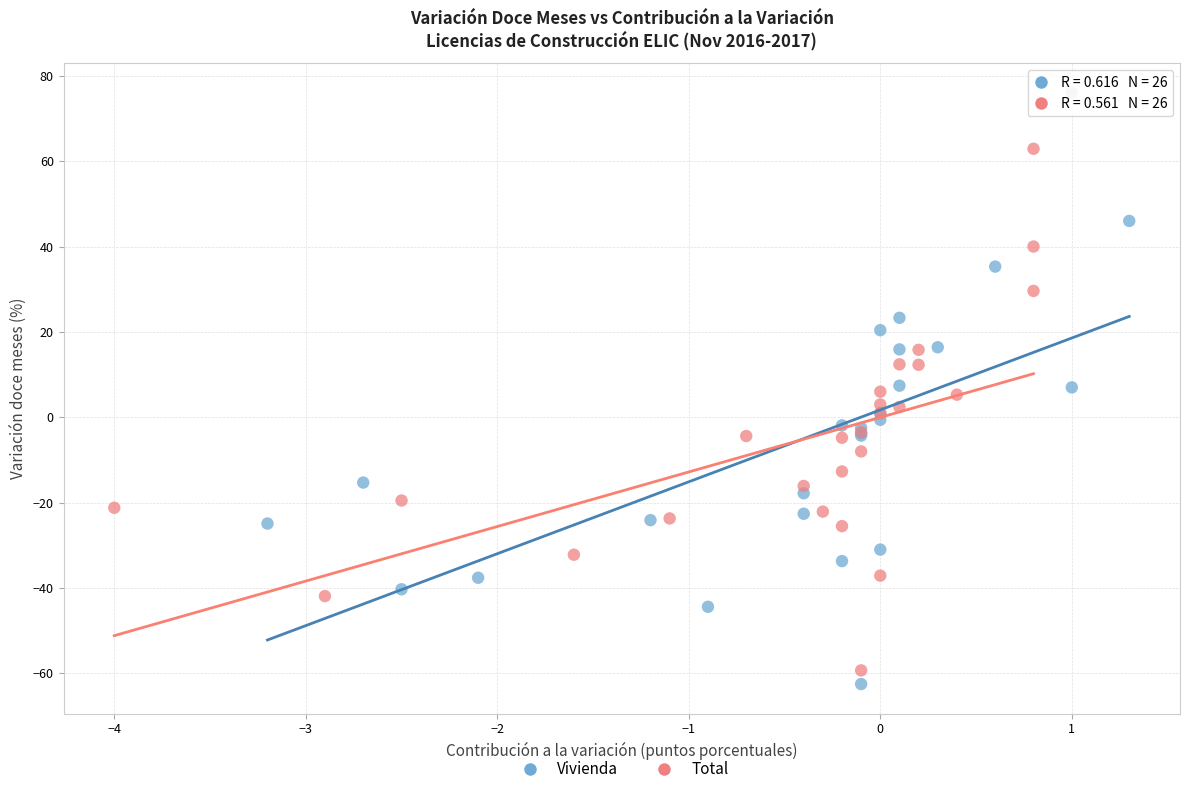

Which series reaches the minimum Y coordinate?

Vivienda